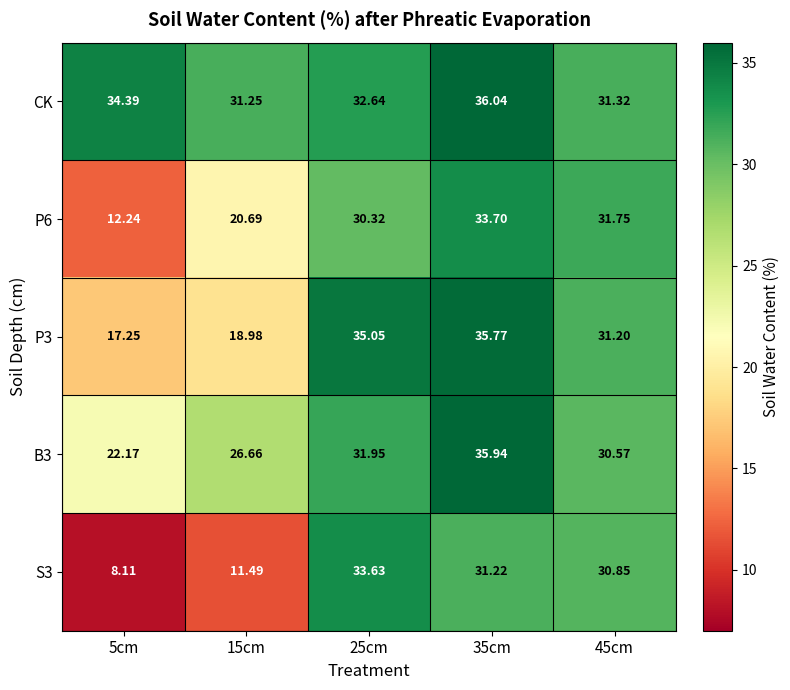

Between 5cm and 35cm, which series saw the biggest shift?

S3